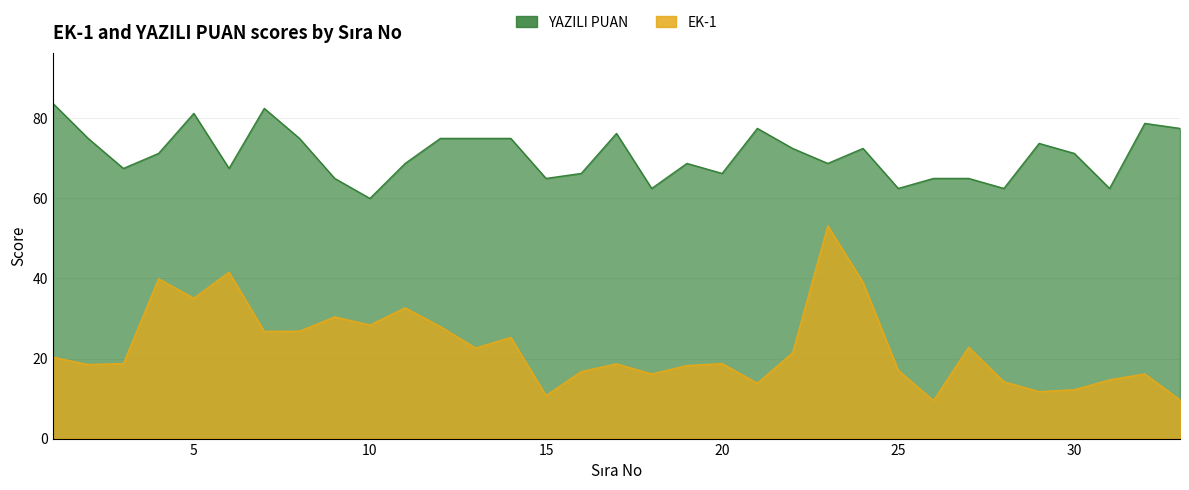

What is the sum of the EK-1 values at 30 and 3?

31.0